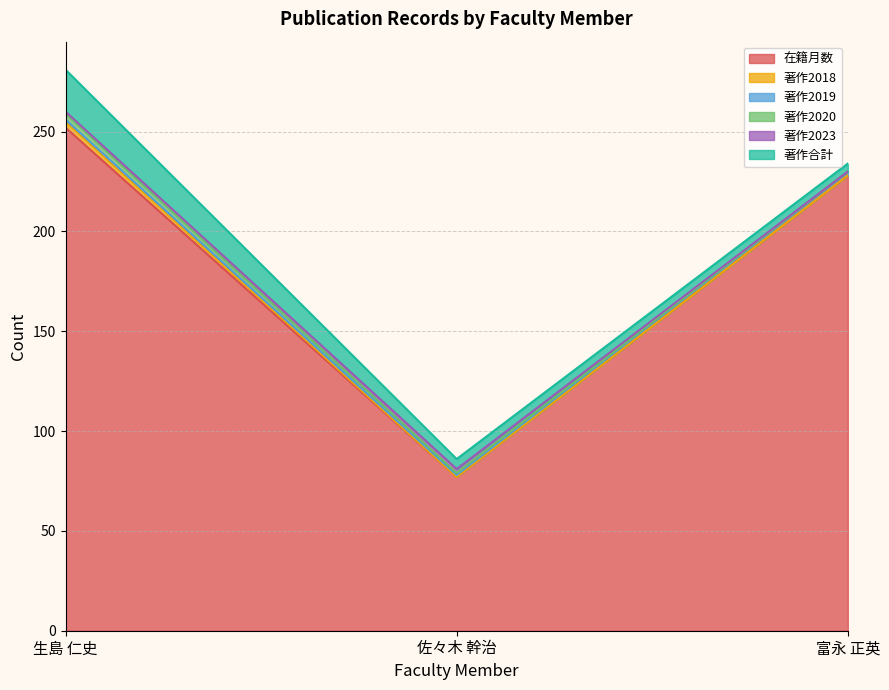

Where is 在籍月数 nearest to the value 164?

富永 正英